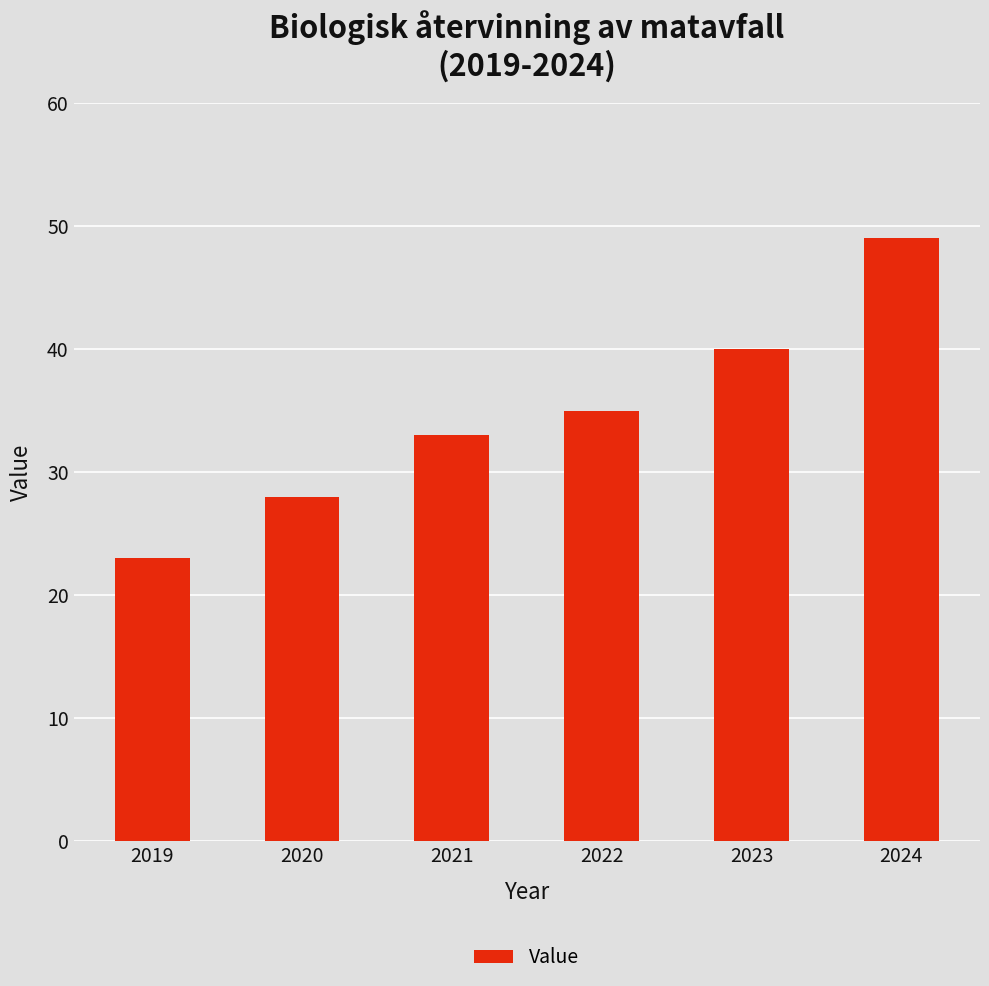

True or false: the data shows 39 at 2019.

False